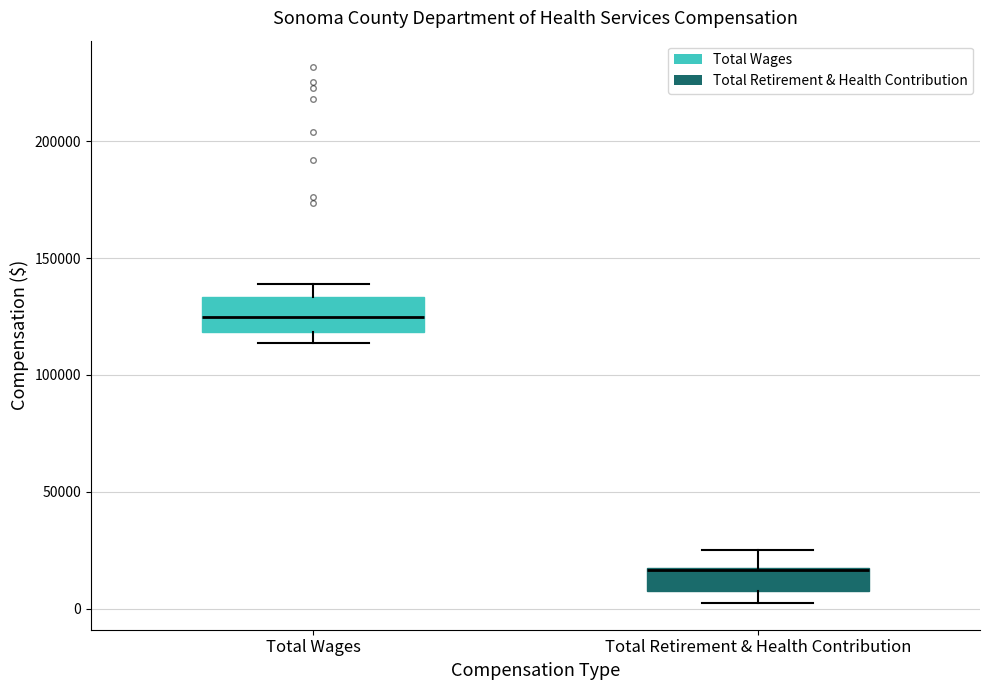

Reading left to right, read every box against the y-axis: the position of its median line, the range the box covers, and the ends of its whiskers. The values are not printed on the chart, so give them approximately, as read against the axis.

Total Wages: median 125000, box 120000 to 135000, whiskers 115000 to 140000
Total Retirement & Health Contribution: median 15000 (drawn on the box's upper edge), box 10000 to 15000, whiskers 0 to 25000